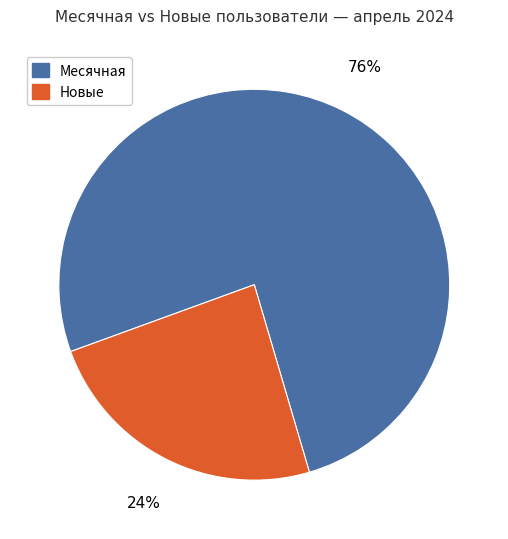

To the nearest percent, what portion does Месячная represent?

76%